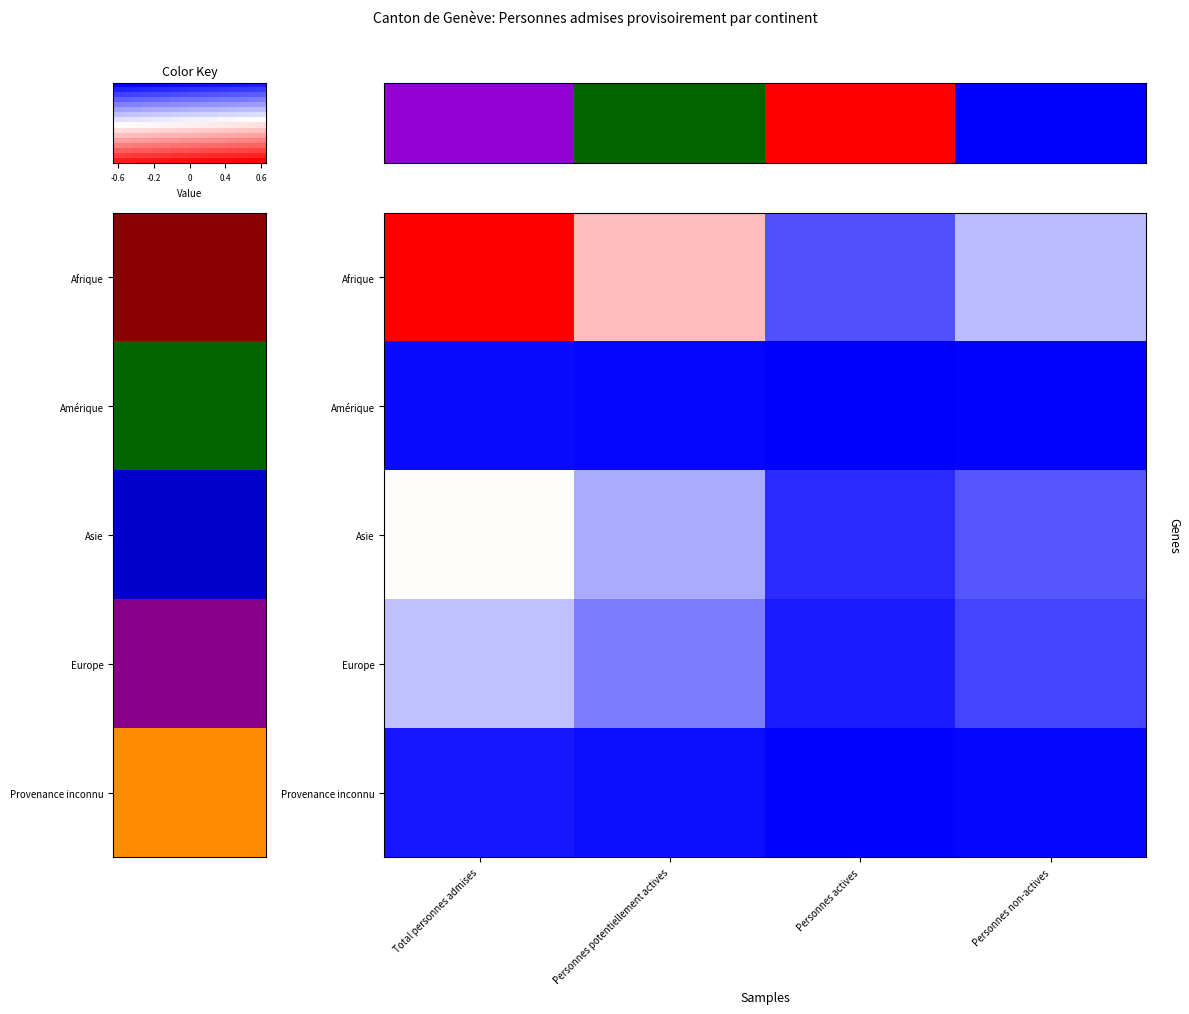

Reading right to left, transcribe all the data shown in this chart.

Afrique: Personnes non-actives=-0.3	Personnes actives=-0.7	Personnes potentiellement actives=0.3	Total personnes admises=1.0
Amérique: Personnes non-actives=-1.0	Personnes actives=-1.0	Personnes potentiellement actives=-1.0	Total personnes admises=-1.0
Asie: Personnes non-actives=-0.7	Personnes actives=-0.8	Personnes potentiellement actives=-0.3	Total personnes admises=0.0
Europe: Personnes non-actives=-0.7	Personnes actives=-0.9	Personnes potentiellement actives=-0.5	Total personnes admises=-0.2
Provenance inconnu: Personnes non-actives=-1.0	Personnes actives=-1.0	Personnes potentiellement actives=-0.9	Total personnes admises=-0.9